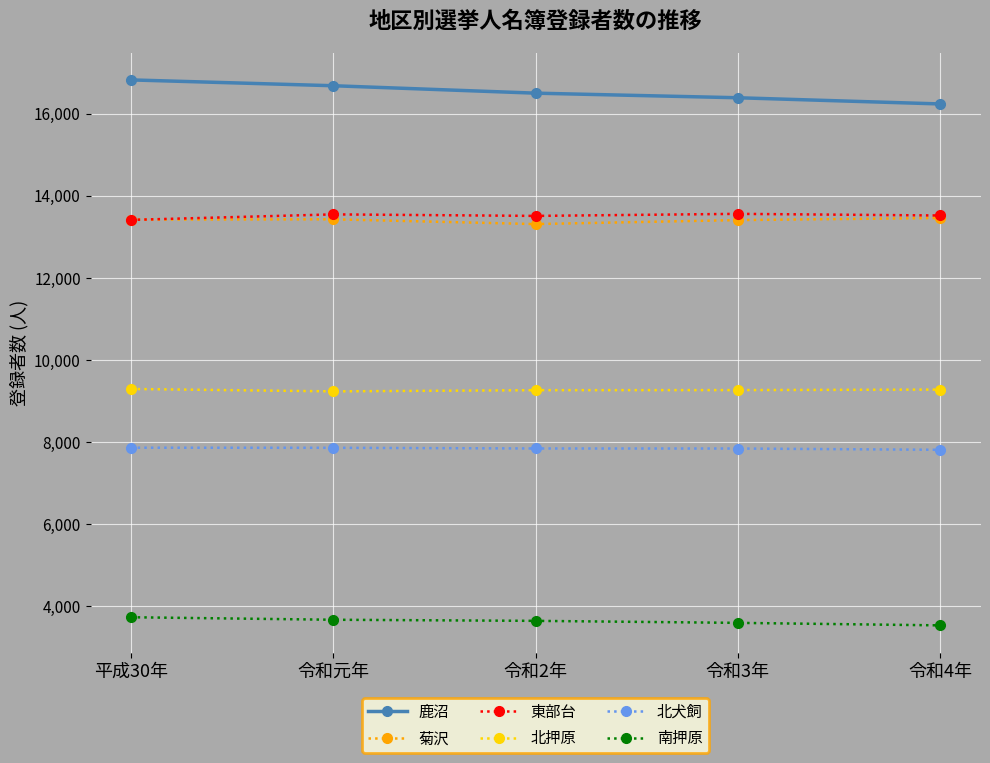

Which series has the largest total across all categories?

鹿沼